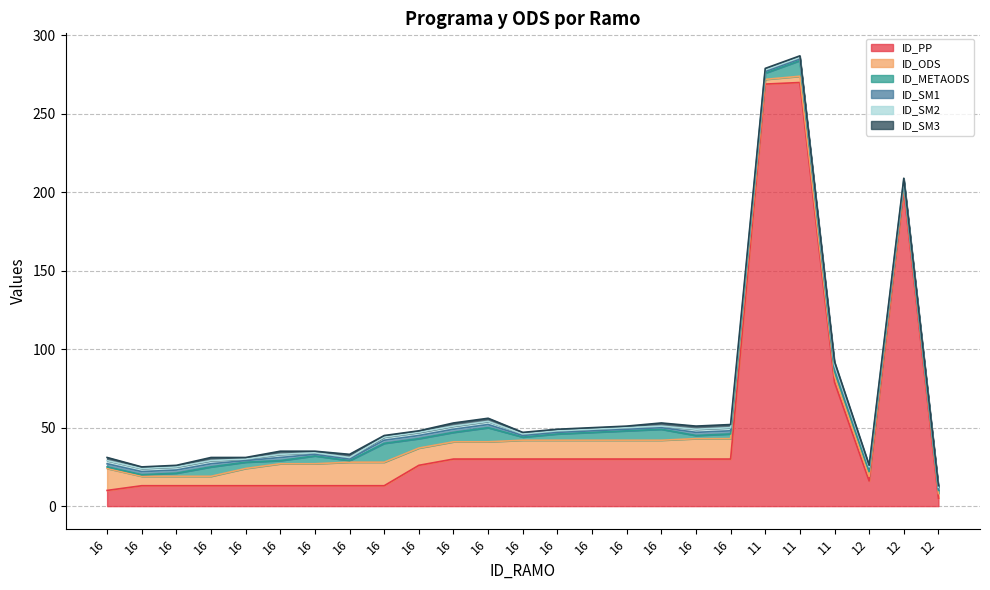

Where is the first local maximum for ID_SM2?

16